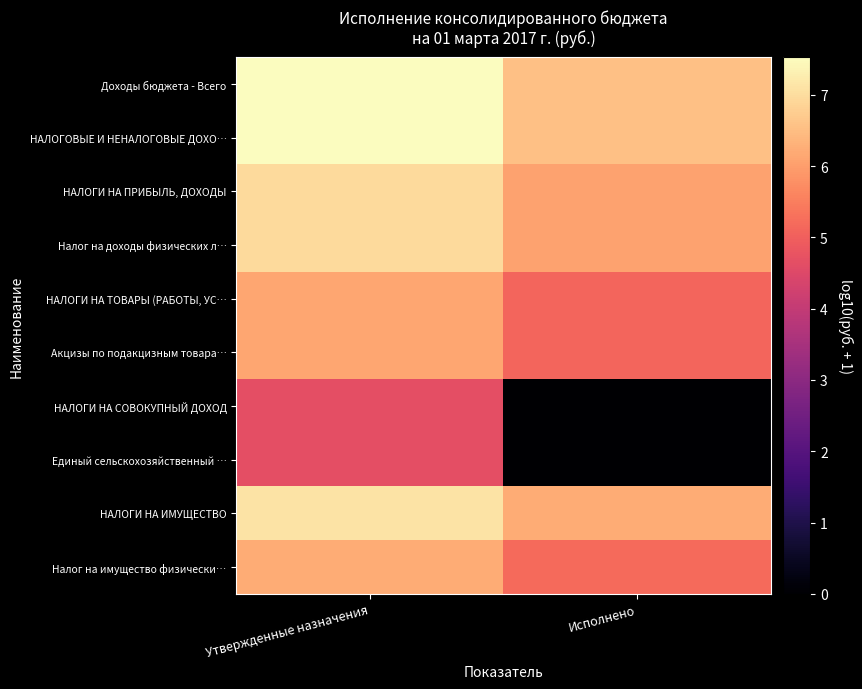

At which category is the sum across all series the highest?

Утвержденные назначения